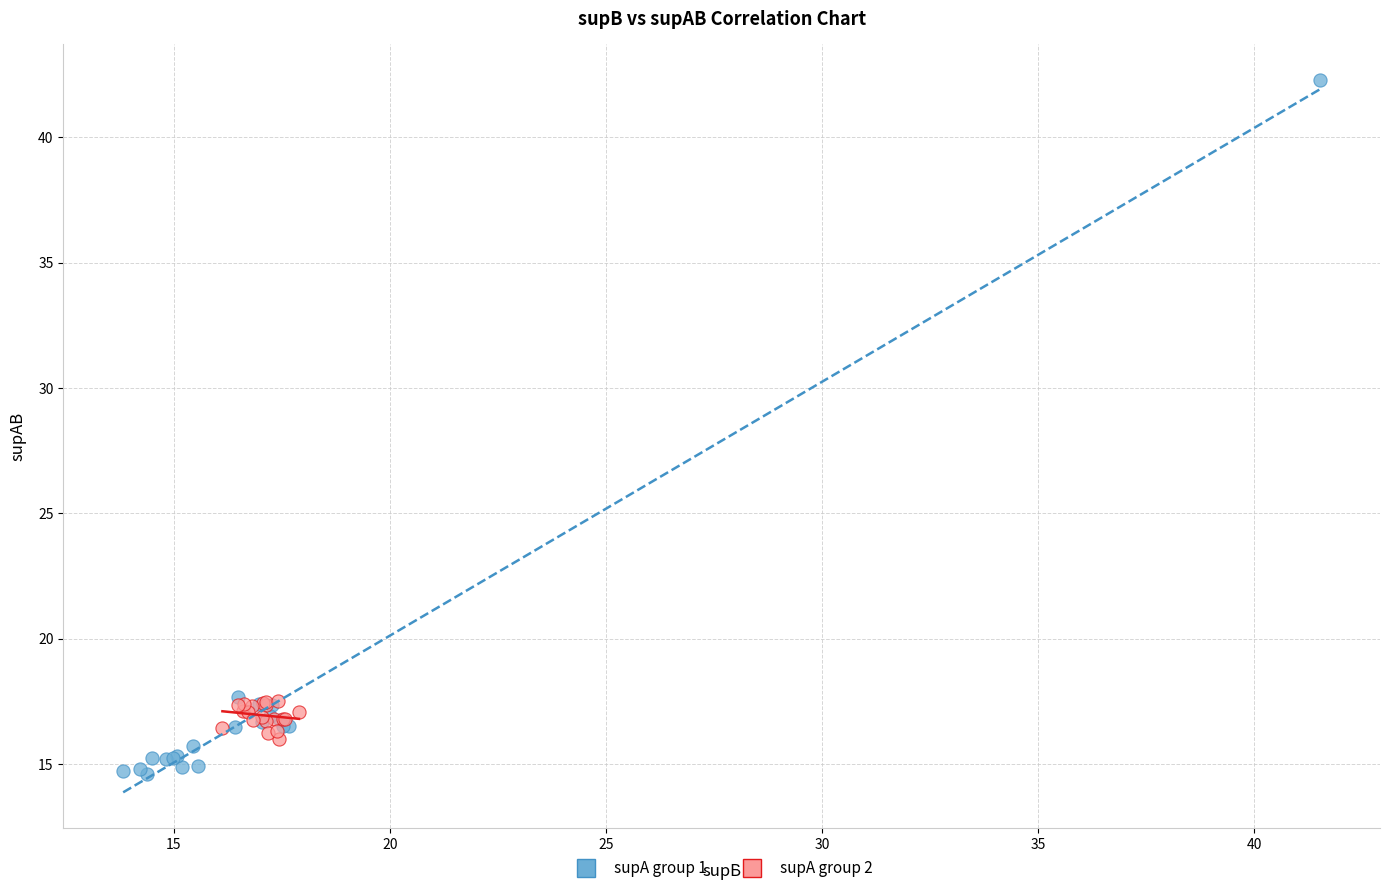

Which series reaches the minimum Y coordinate?

supA group 1